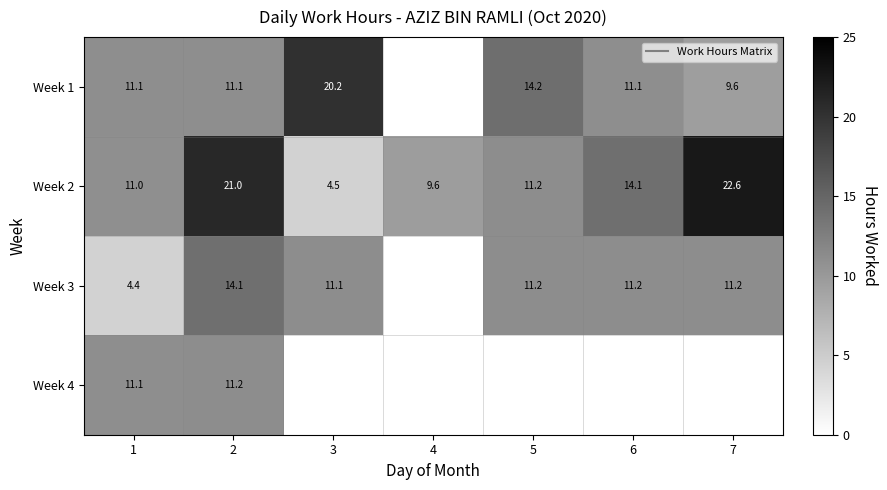

What is the difference between the maximum and minimum values in the Week 4 series?

0.1